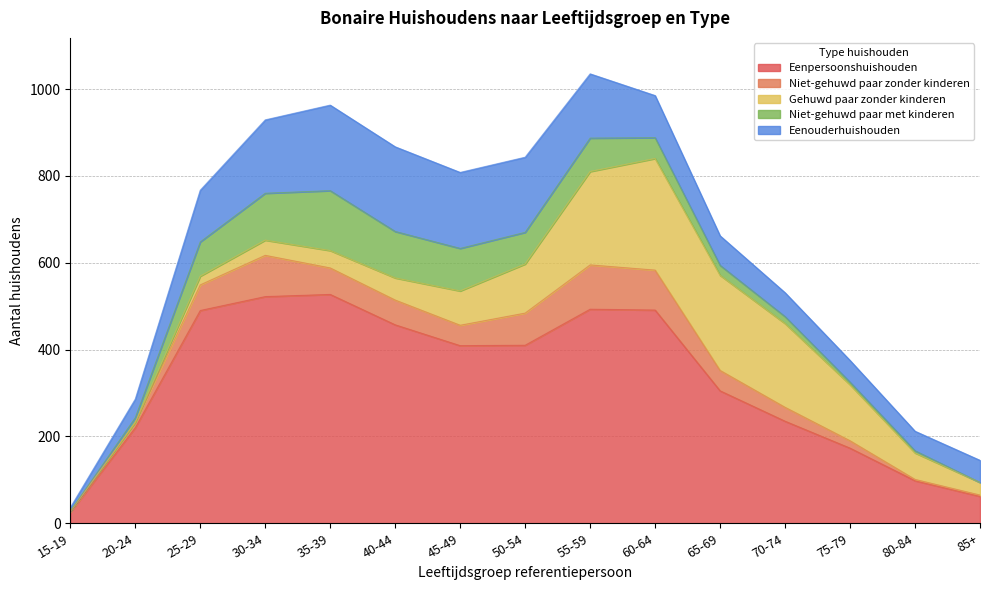

The value of Niet-gehuwd paar zonder kinderen at 55-59 is 141. True or false?

False